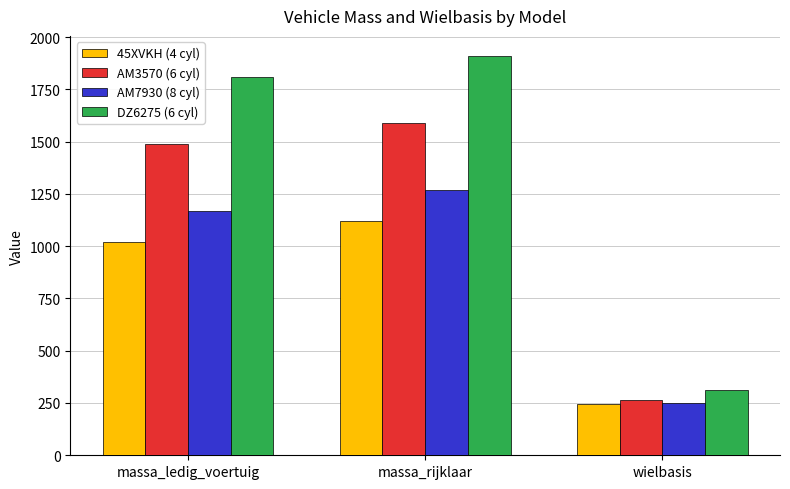

What is the lowest value of the 45XVKH (4 cyl) series?

244